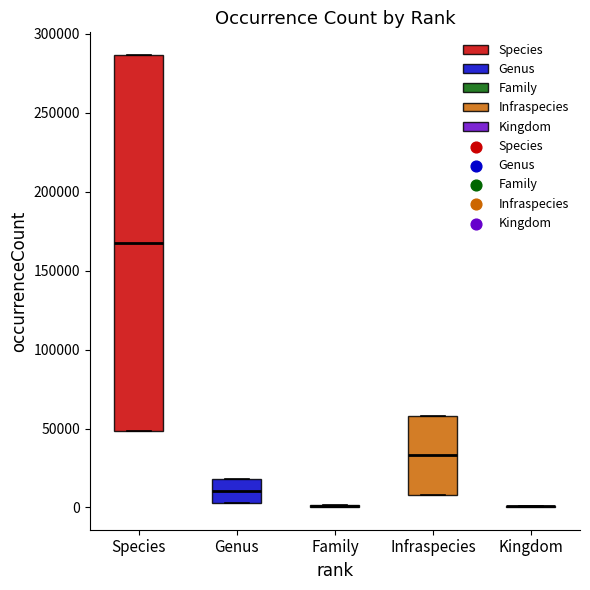

Where is the lower edge of the box for Infraspecies on the y-axis? The values are not printed on the chart, so give them approximately, as read against the axis.

10000